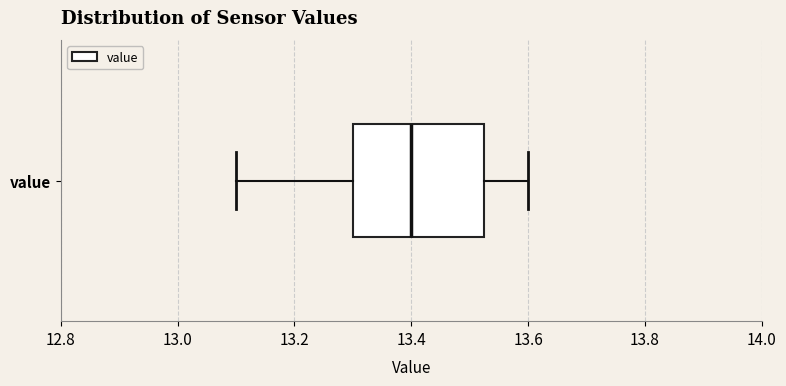

Transcribe this box plot: give where the median line is, the range the box spans, and where the two whiskers end, as read against the x-axis. The values are not printed on the chart, so give them approximately, as read against the axis.

median 13.40, box 13.30 to 13.52, whiskers 13.10 to 13.60